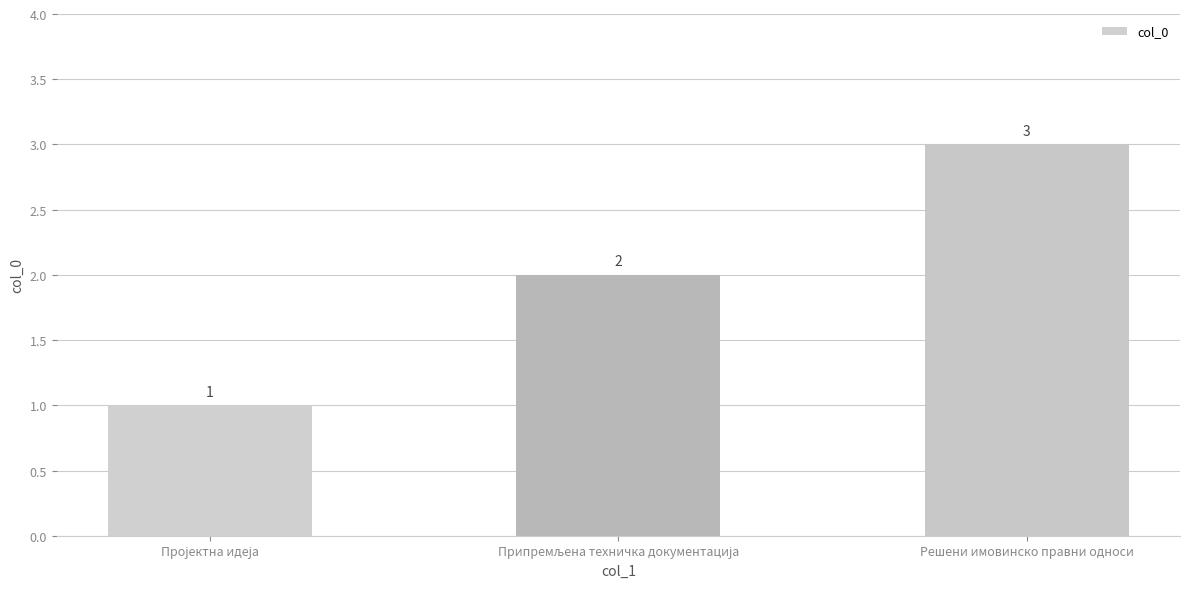

What is the value of the 2nd bar from the left?

2